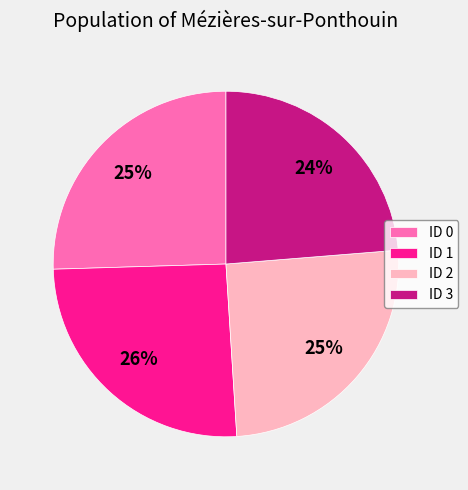

To the nearest percent, what is the difference between the largest and smallest slice percentages?

2%